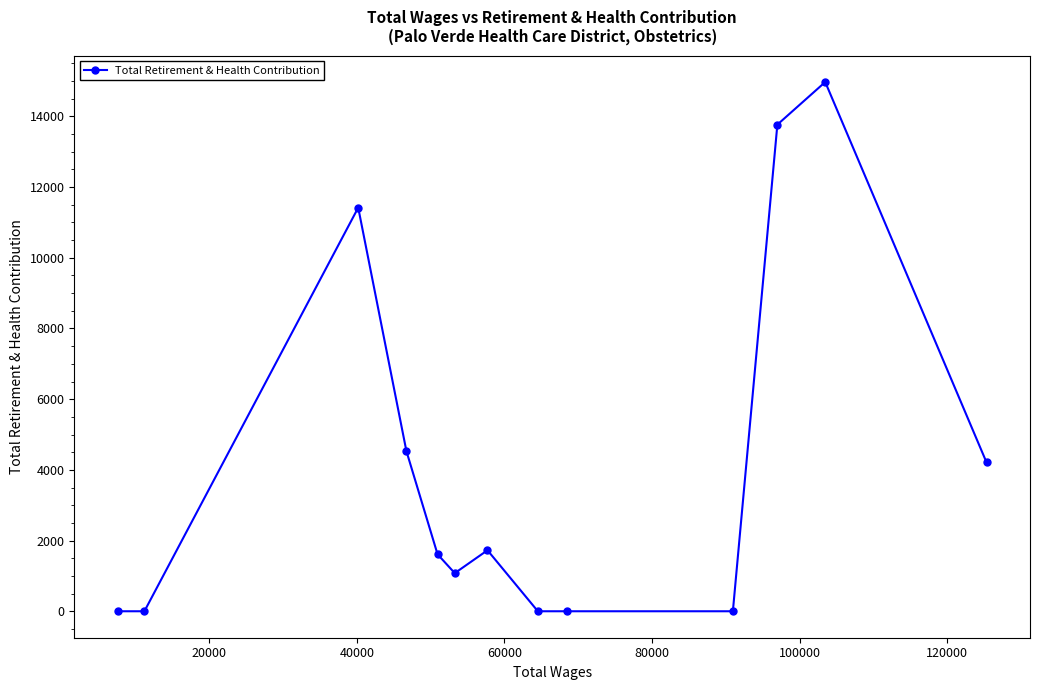

Reading left to right, list all the values displayed in this chart.

0	0	11419	4529	1612	1078	1726	0	0	0	13768	14973	4210